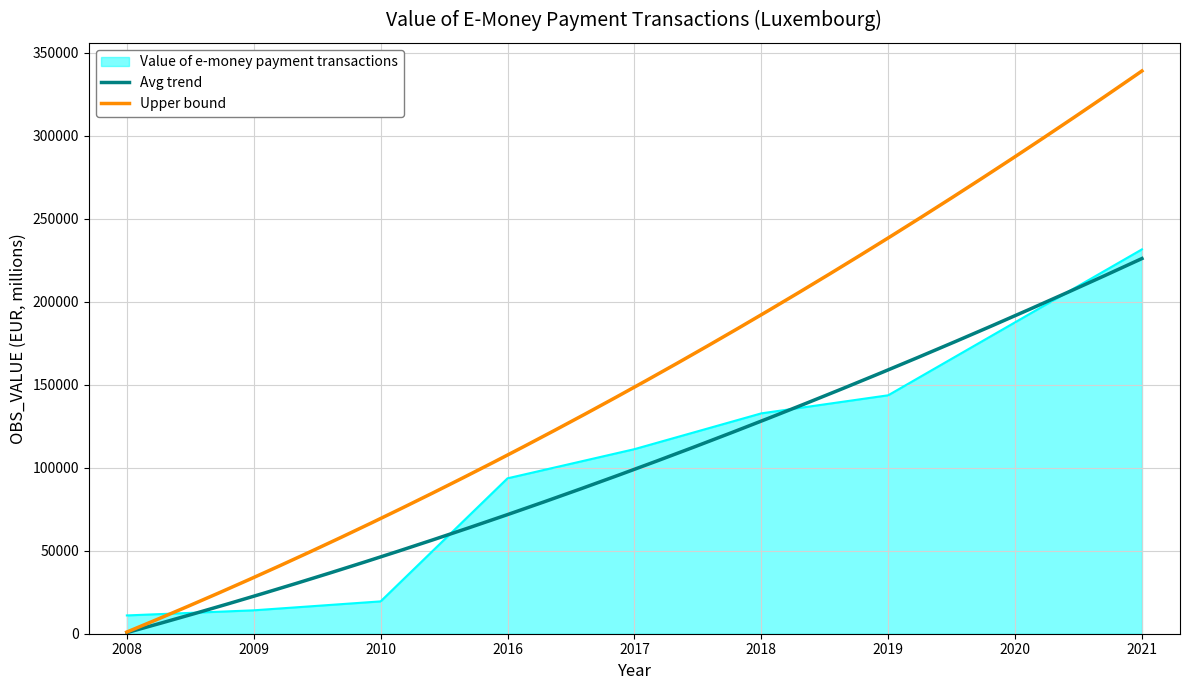

What is the minimum value shown in the chart?

11019.9